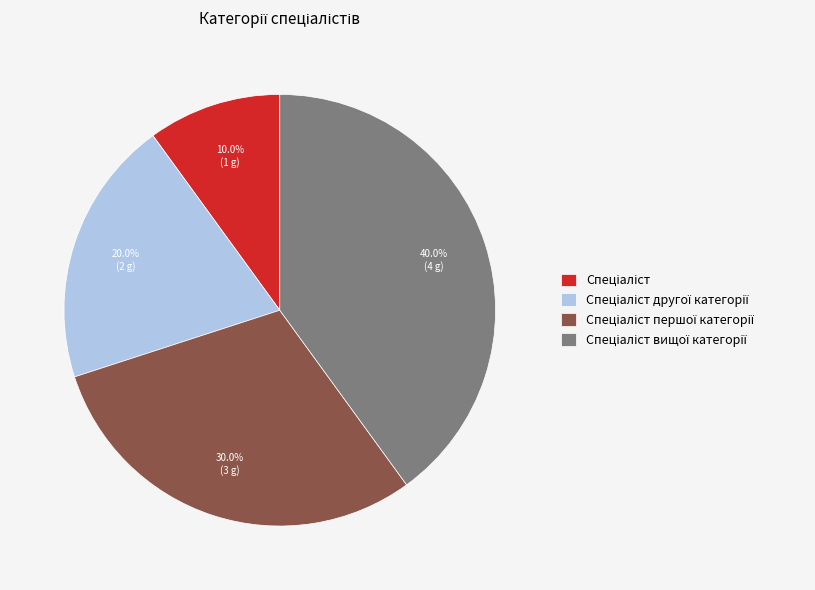

Is there a majority slice in this chart?

No